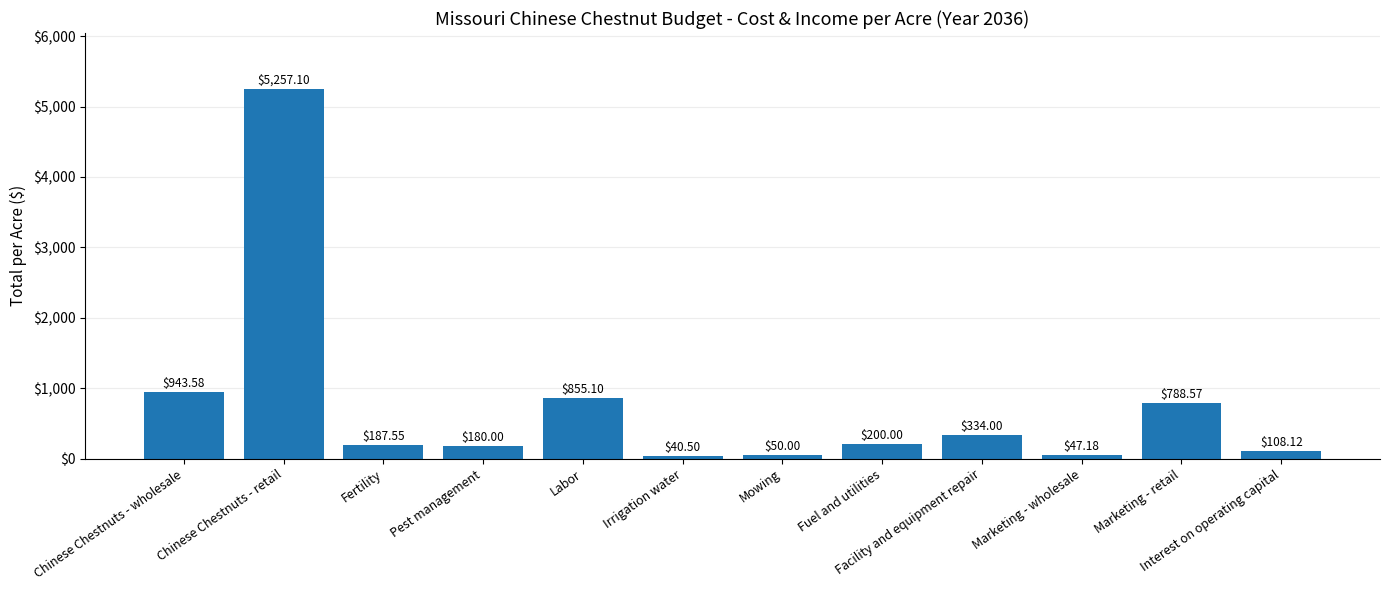

What value does the data have at Irrigation water?

40.5